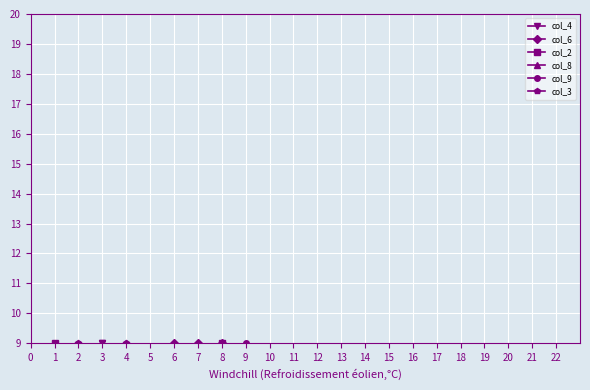

Rank the series by their maximum value, from highest to lowest.

col_4, col_6, col_2, col_8, col_9, col_3